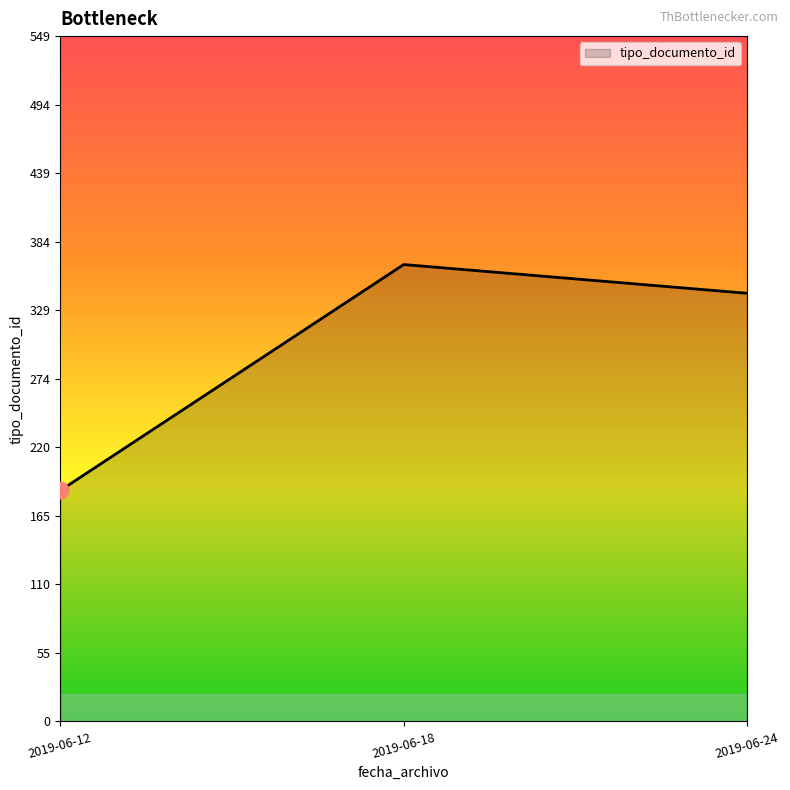

Reading left to right, what are all the values shown in this chart?

2019-06-12=185	2019-06-18=366	2019-06-24=343